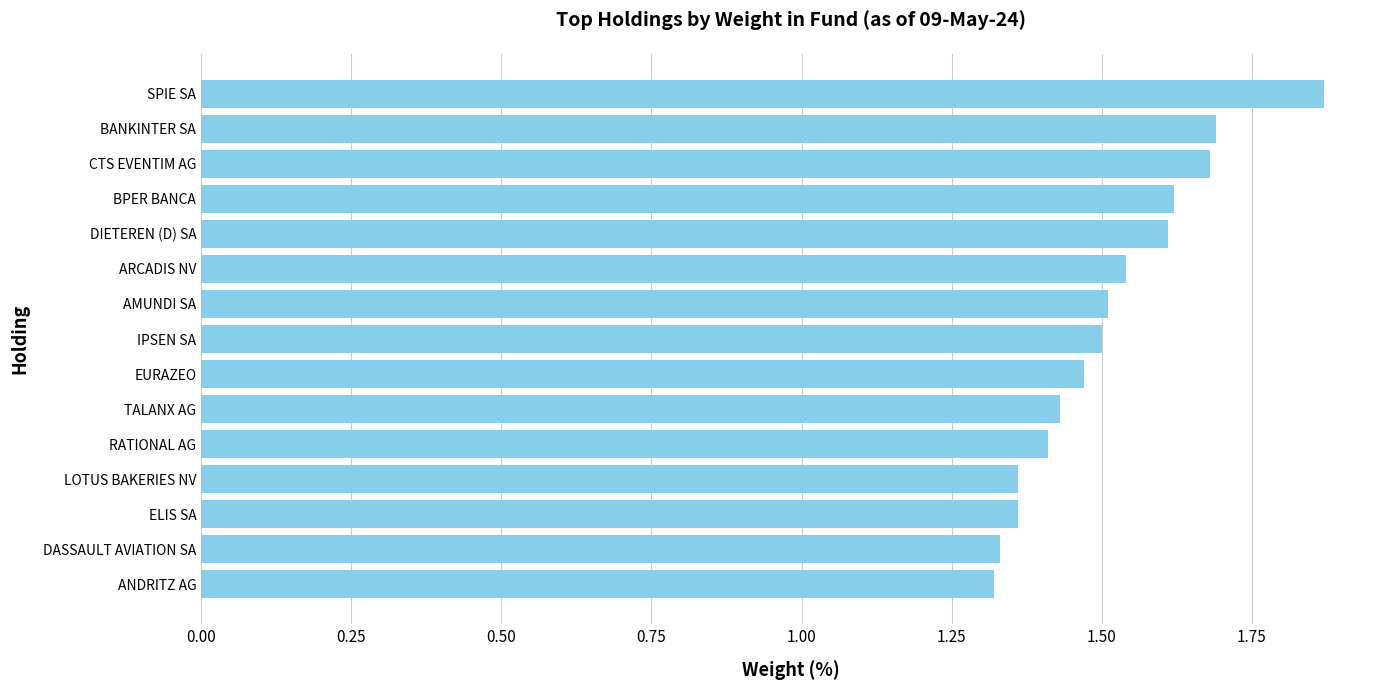

What is the ratio of the value at LOTUS BAKERIES NV to the value at IPSEN SA?

0.9